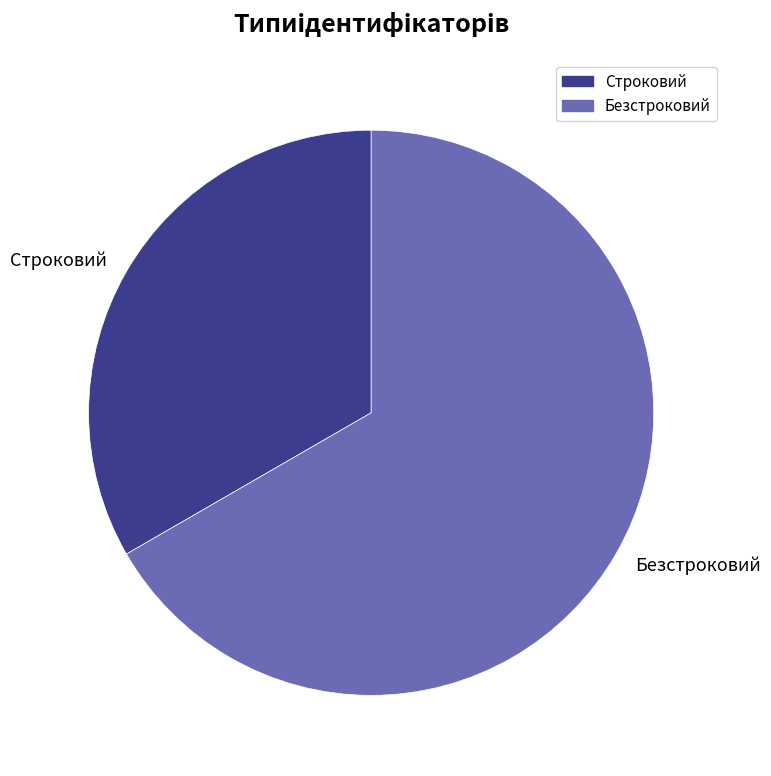

Which has a higher value, Строковий or Безстроковий?

Безстроковий